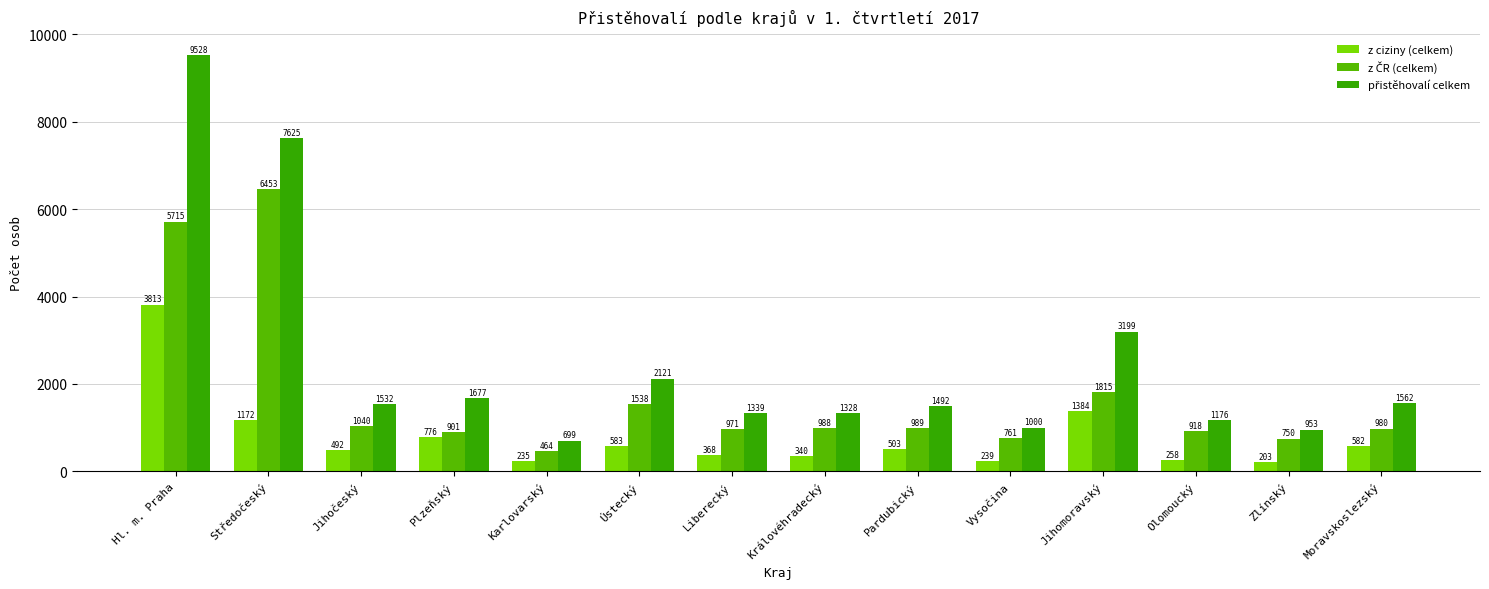

What is the difference between the přistěhovalí celkem values at Pardubický and Ústecký?

629